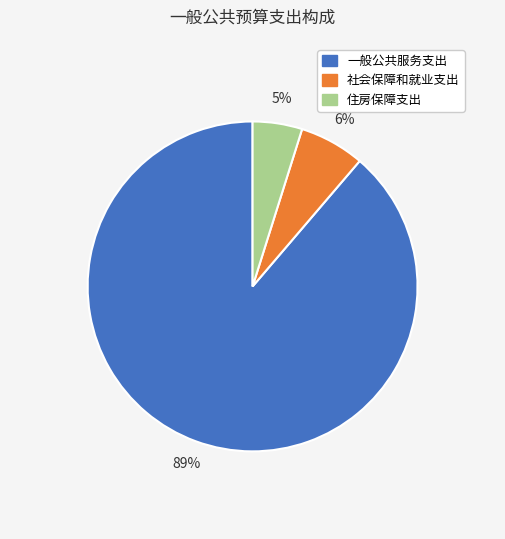

Do 住房保障支出 and 社会保障和就业支出 together represent more than half of the pie?

No